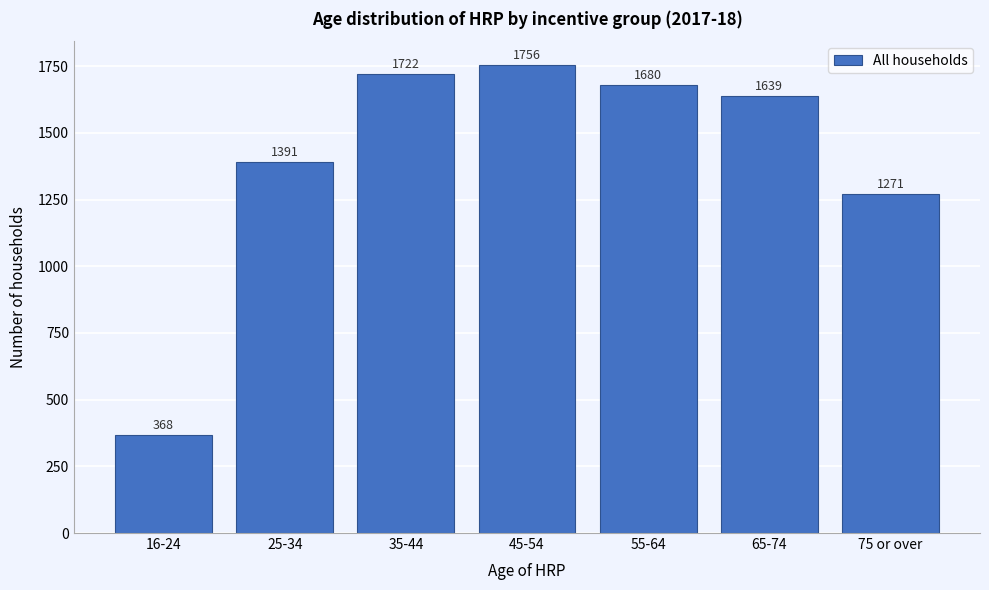

Reading left to right, extract all data points from this chart.

368	1391	1722	1756	1680	1639	1271